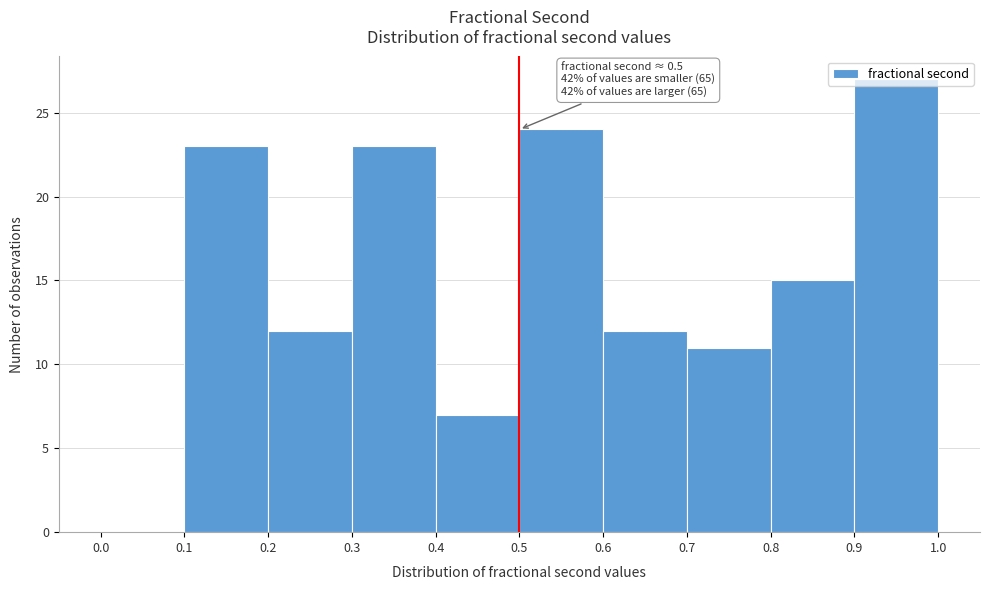

Over which range of the x-axis is the bar tallest?

0.9 to 1.0